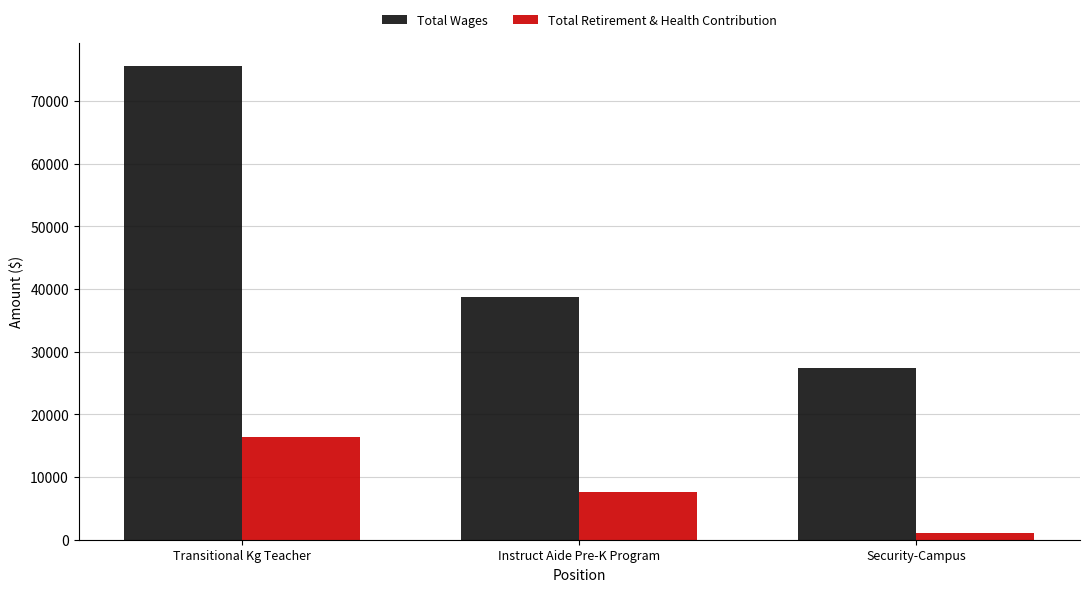

How many data points in Total Retirement & Health Contribution are less than 7693?

1